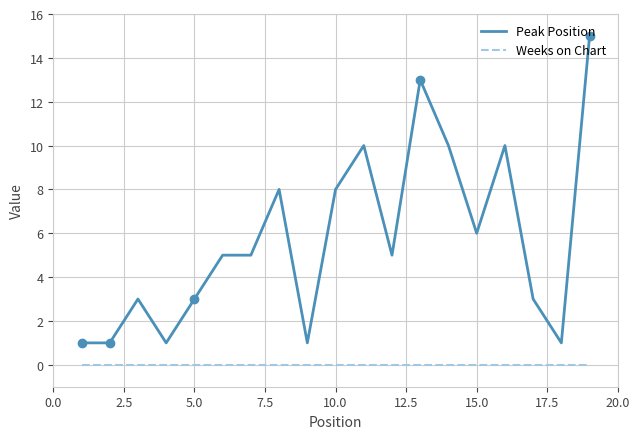

True or false: Peak Position and Weeks on Chart cross at least once.

False